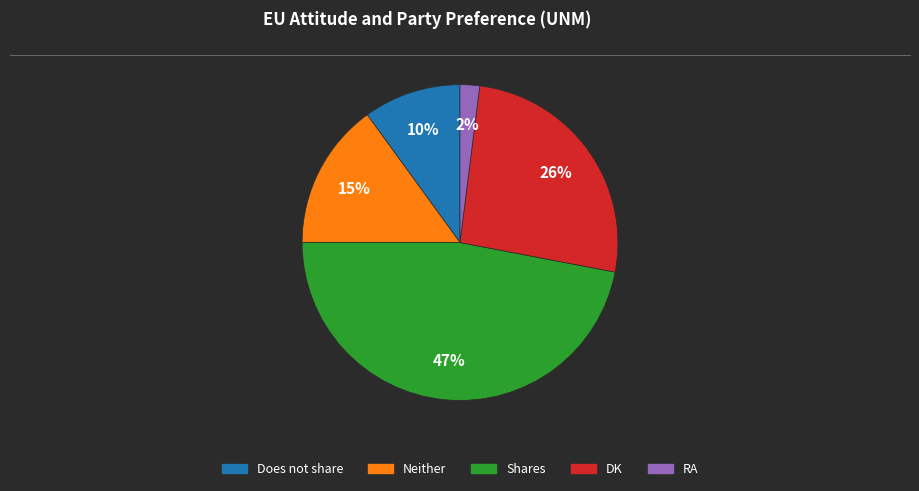

True or false: Does not share accounts for 10% of the total.

True